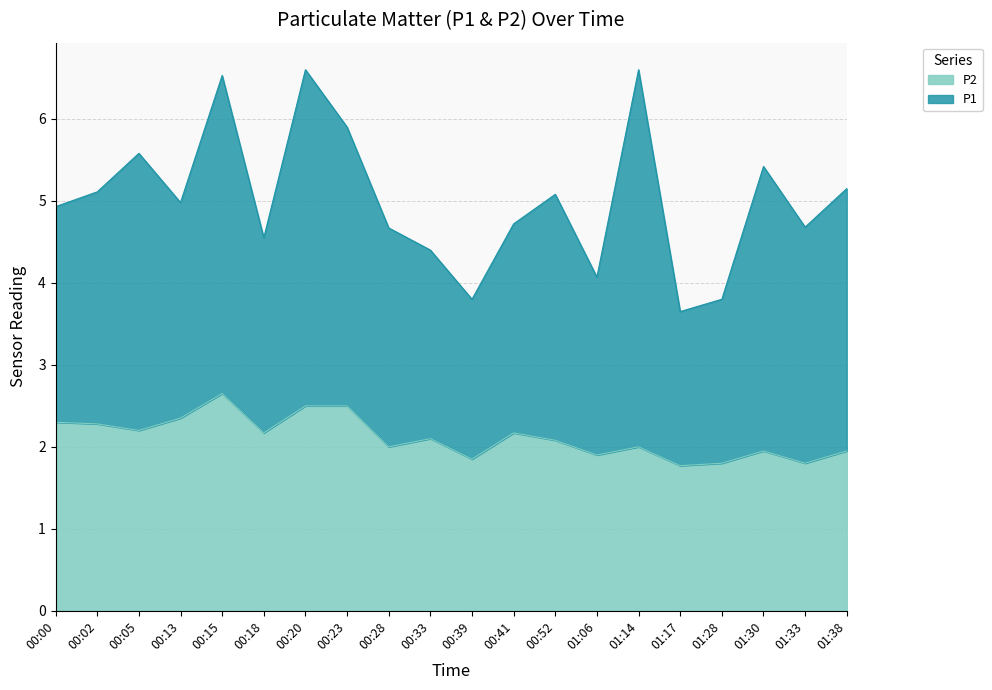

What is the smallest value displayed?

1.8